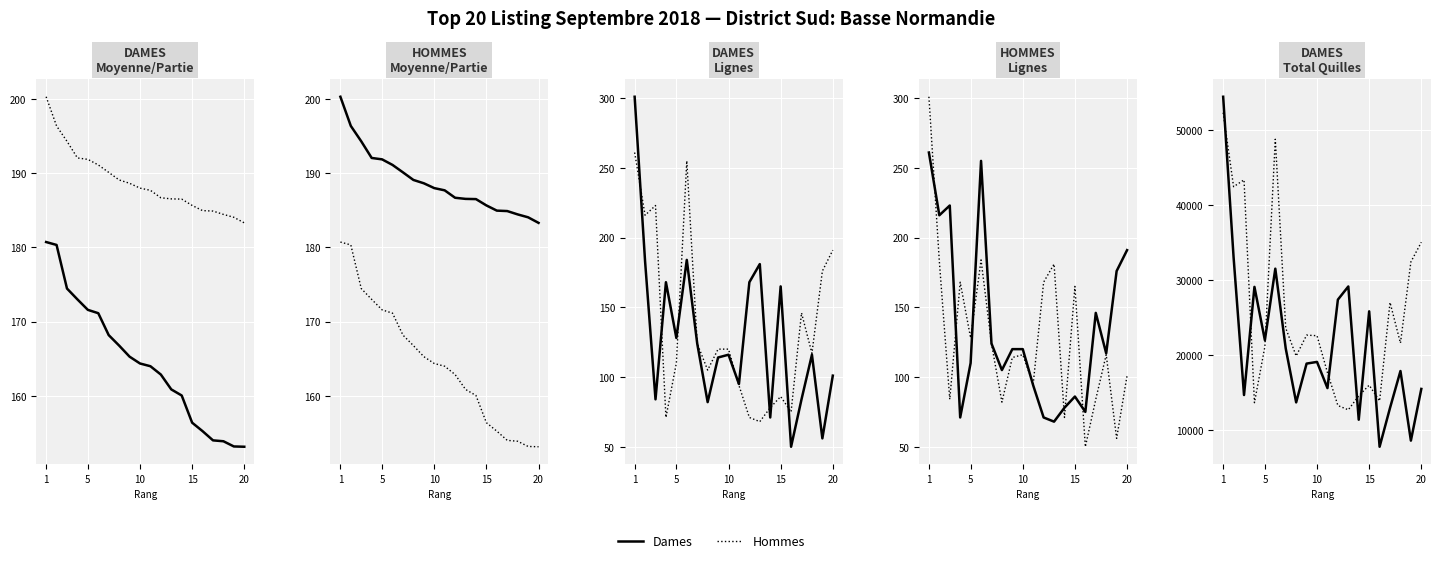

Count the number of categories in the chart.

20